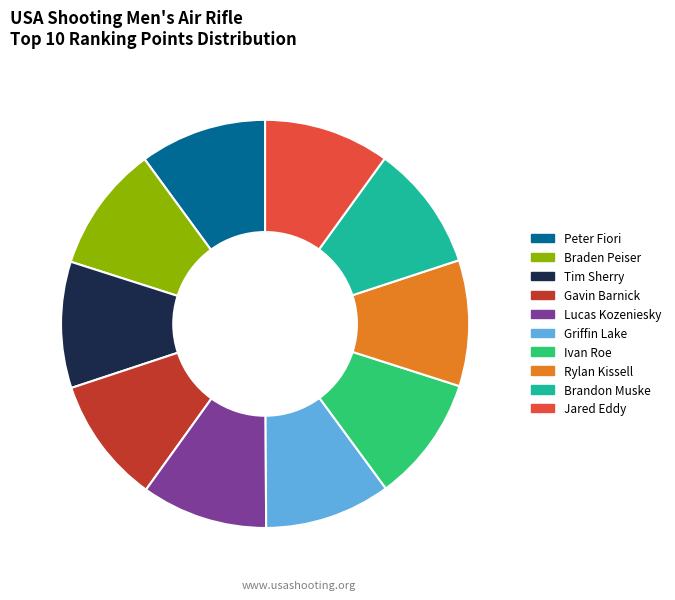

Do Ivan Roe and Brandon Muske together represent more than half of the pie?

No